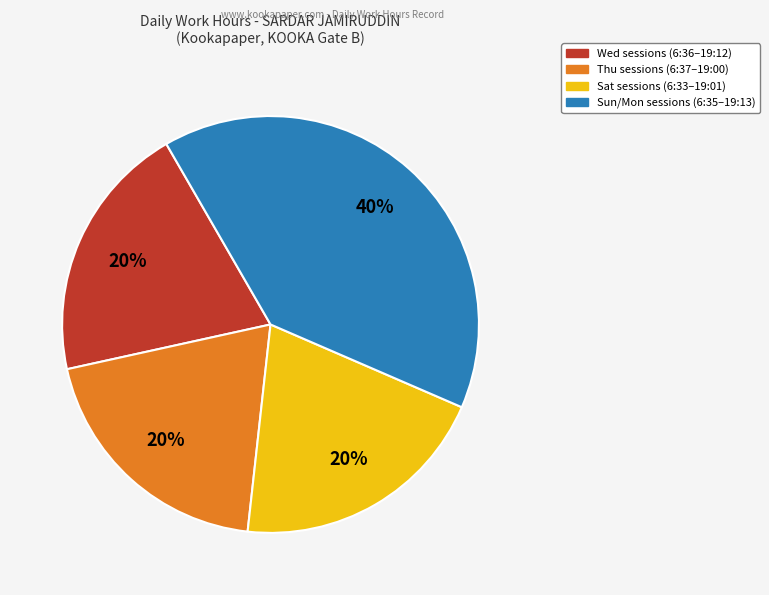

To the nearest percent, what is the difference between the largest and smallest slice percentages?

20%